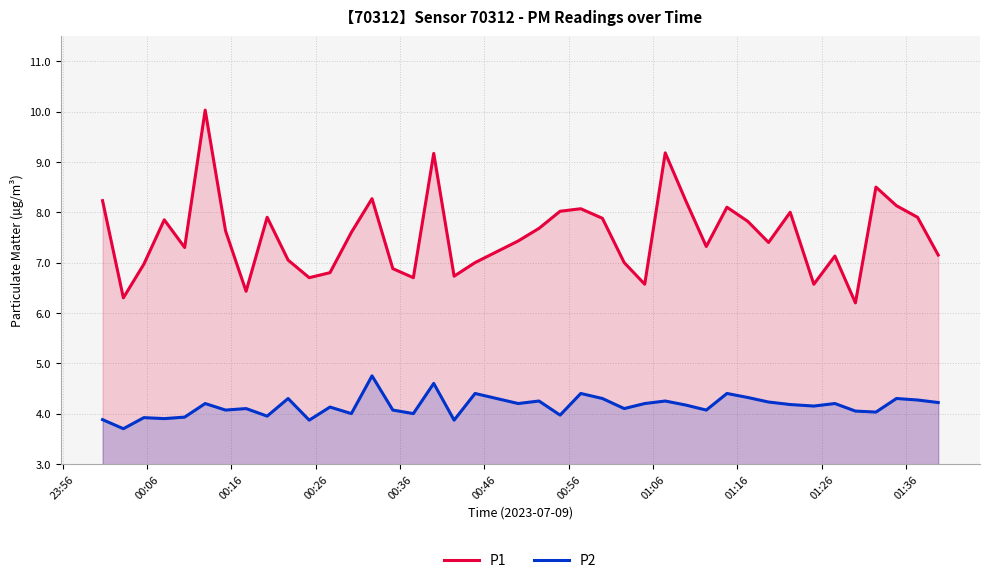

True or false: P1 and P2 cross at least once.

False